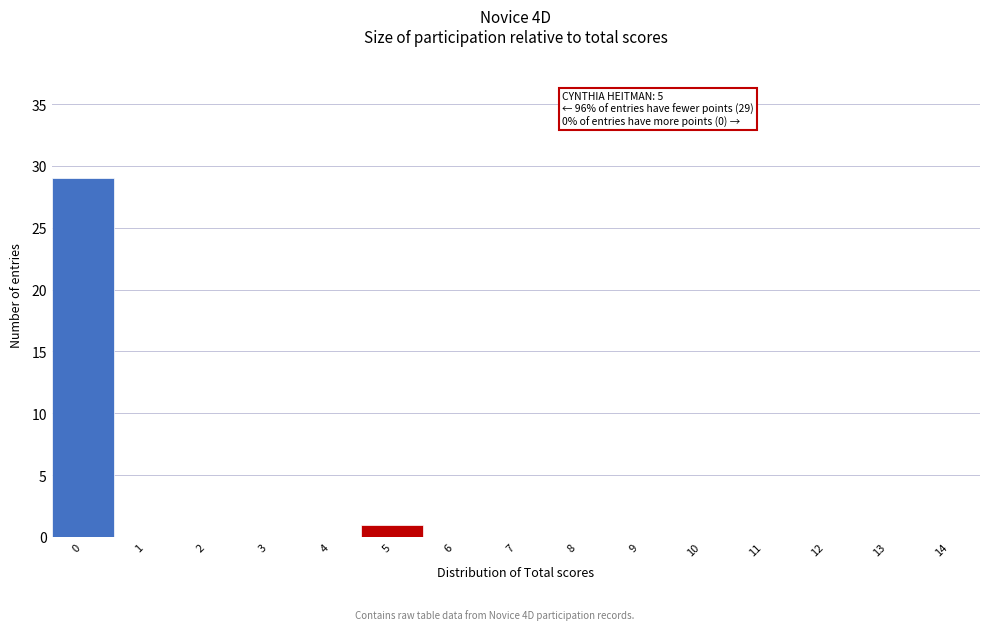

Reading left to right, what are all the values shown in this chart?

0=29	1=0	2=0	3=0	4=0	5=1	6=0	7=0	8=0	9=0	10=0	11=0	12=0	13=0	14=0